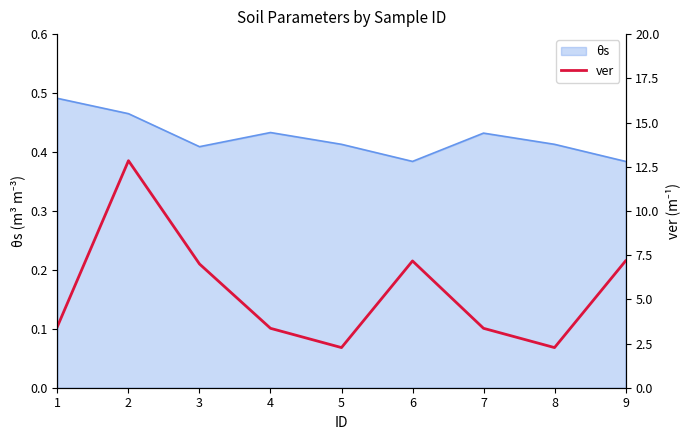

What is the value of the 8th point from the left?

2.3